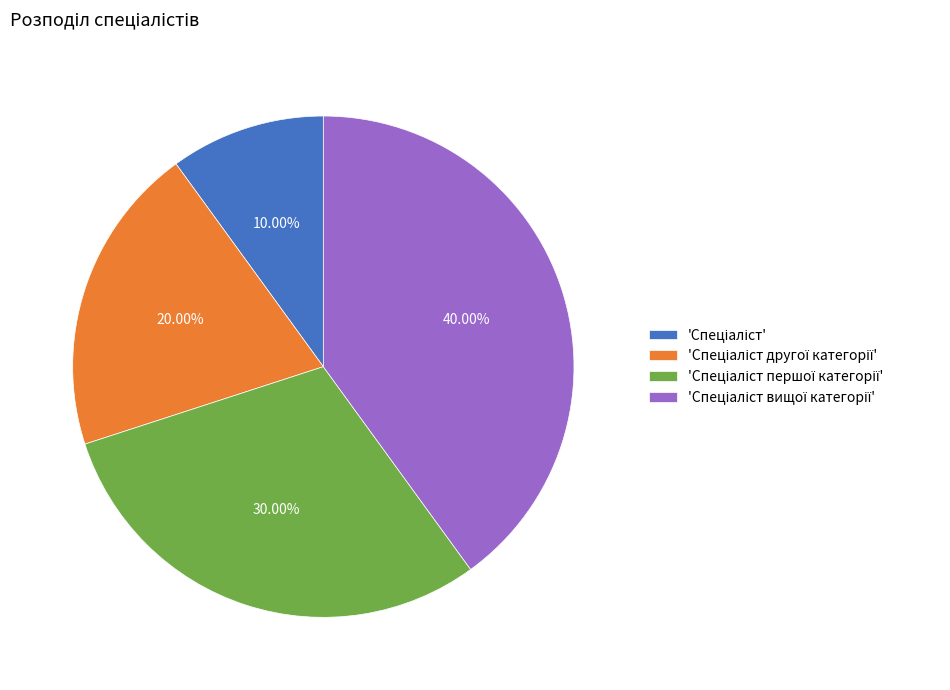

To the nearest percent, what is the difference between the largest and smallest slice percentages?

30%